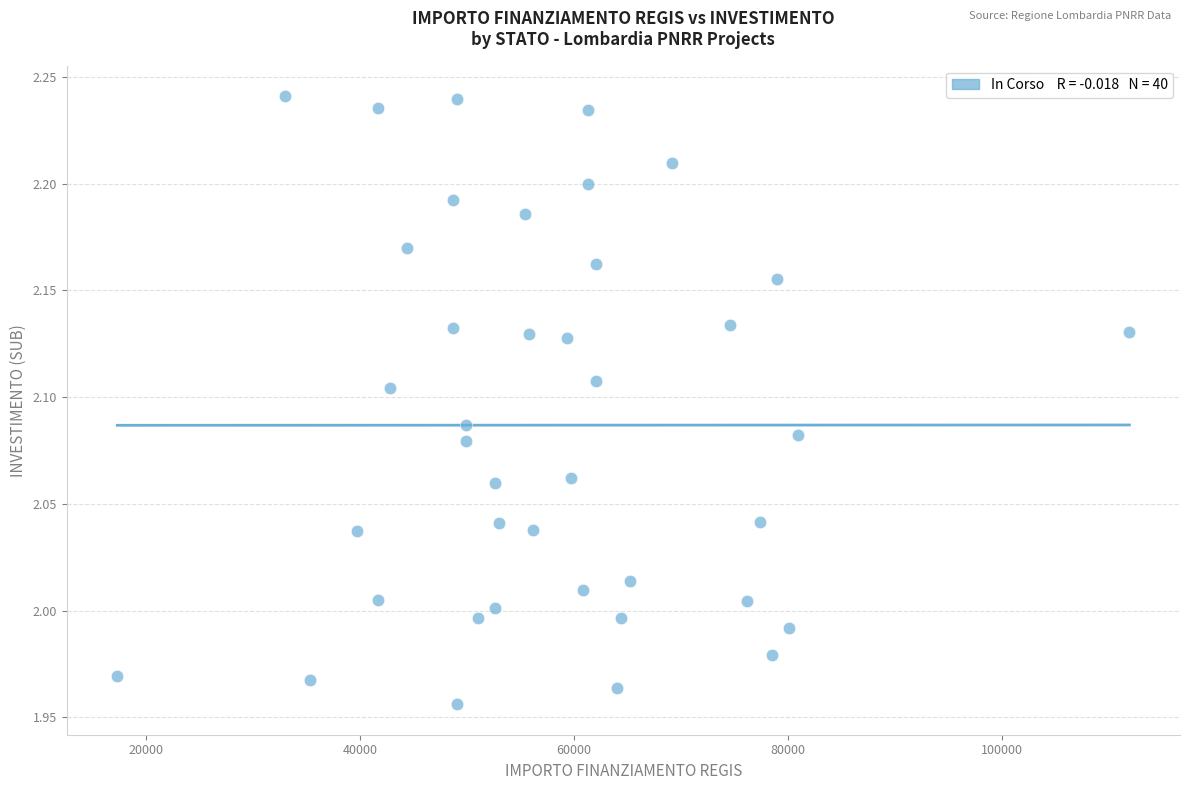

What is the range of X values (max minus min)?

94665.7